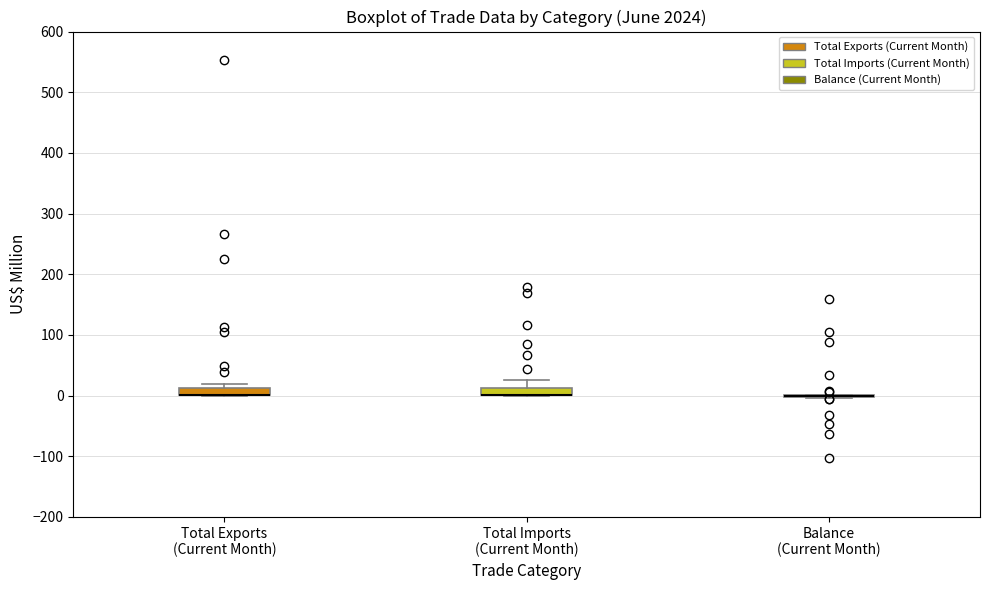

Where is the upper edge of the box for Total Imports (Current Month) on the y-axis? The values are not printed on the chart, so give them approximately, as read against the axis.

10